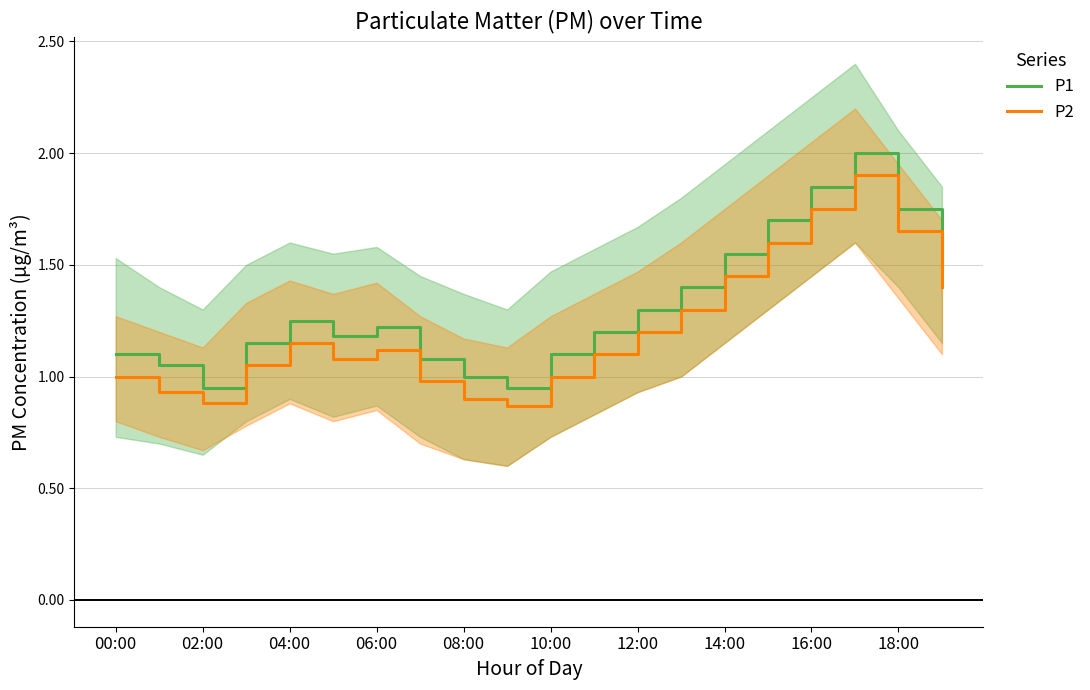

The P2 series shows 2.1 at 04:00. True or false?

False